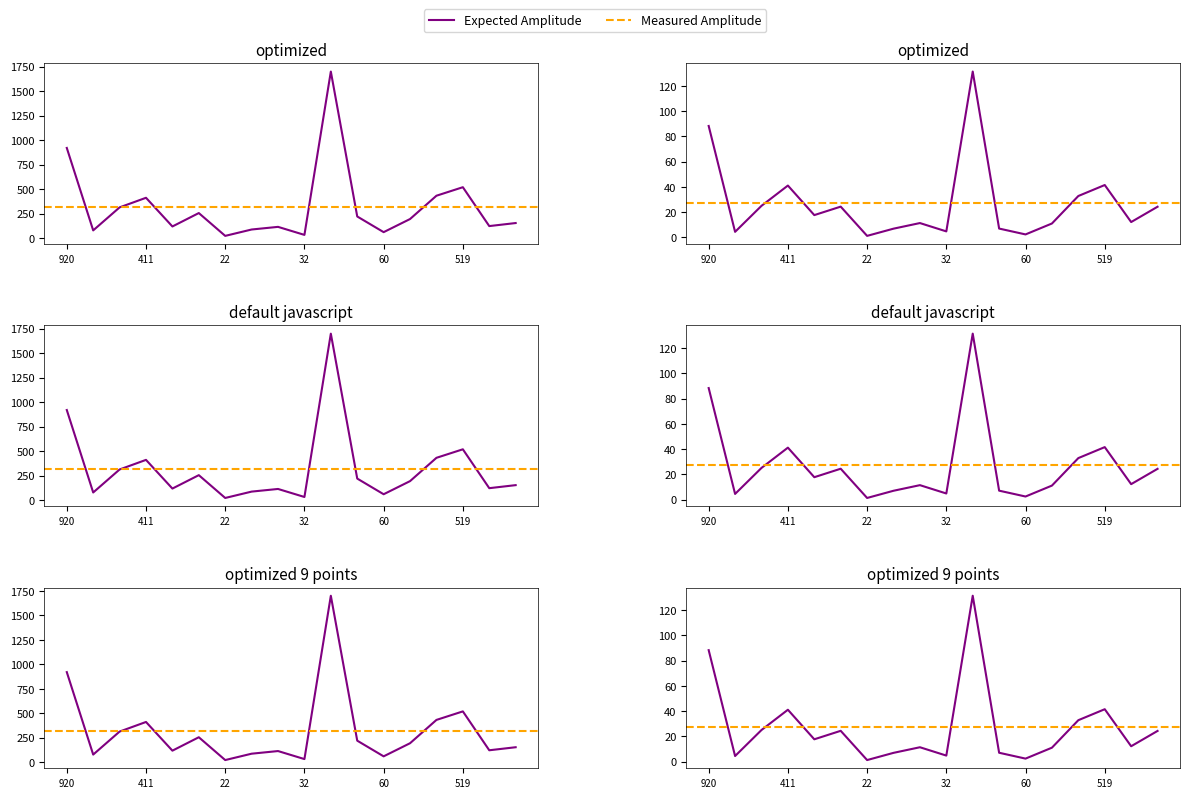

Reading left to right, extract all data points from this chart.

Длина тепл. сетей, м: 920.0	78.0	313.0	411.0	118.0	255.0	22.0	87.0	114.0	32.0	1700.0	220.0	60.0	194.0	432.0	519.0	122.0	153.0
Материальная характеристика: 88.3	4.4	25.0	41.1	17.7	24.4	1.3	7.0	11.4	4.8	131.4	7.0	2.4	11.1	32.8	41.5	12.2	24.3